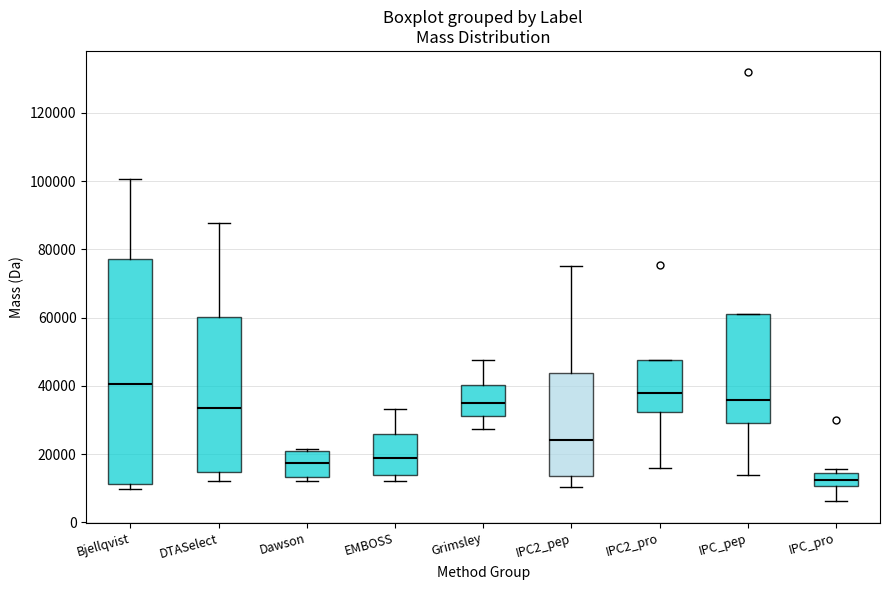

Comparing the boxes themselves (not the whiskers), which one is the tallest?

Bjellqvist